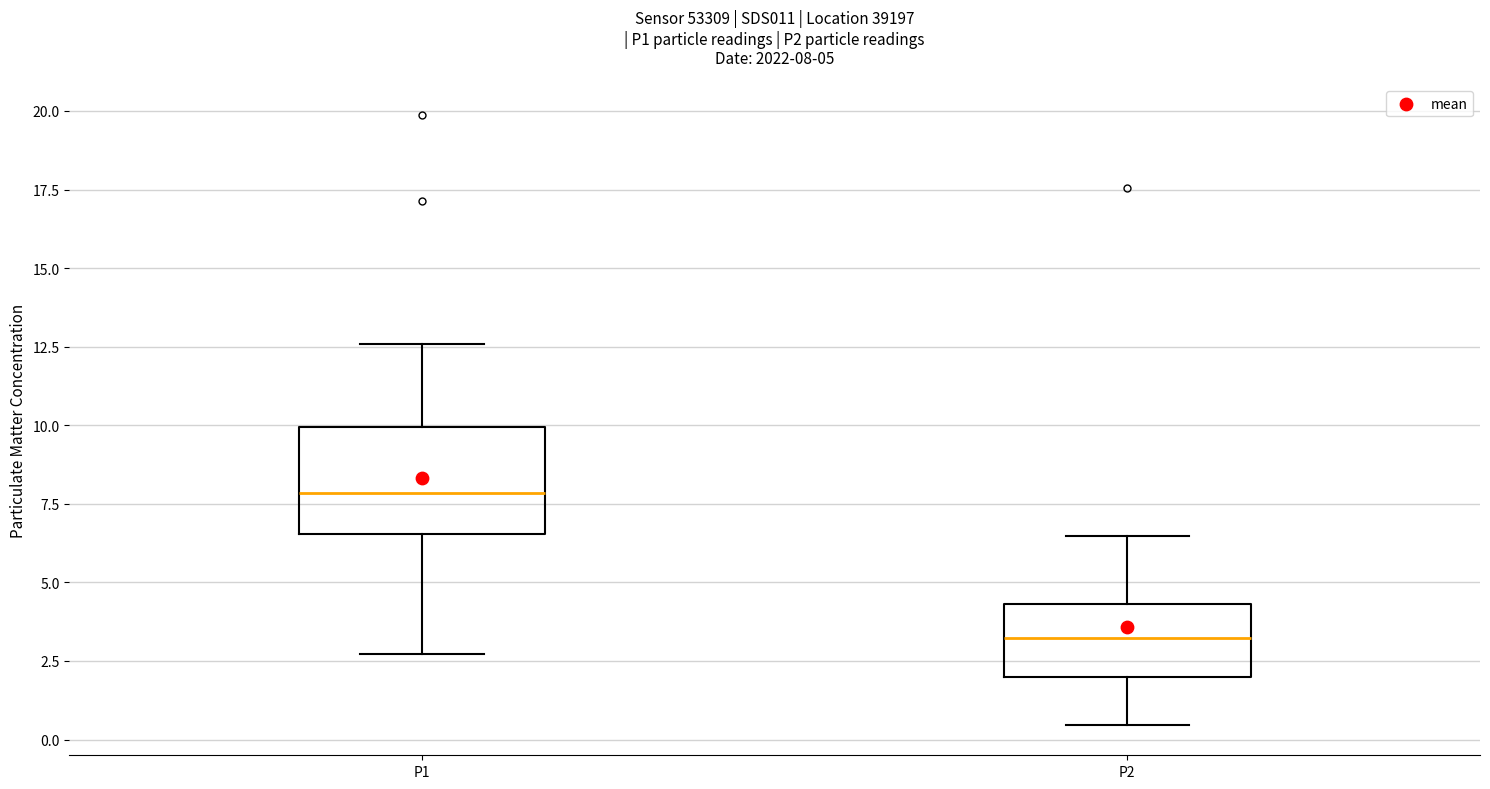

Which box's median line is the highest?

P1